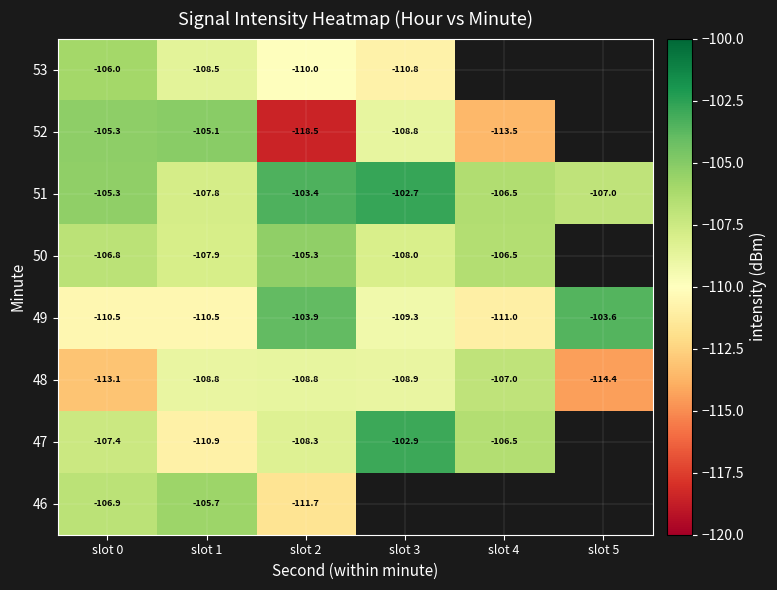

Is the value of 47 at slot 2 greater than the value of 46 at slot 2?

Yes